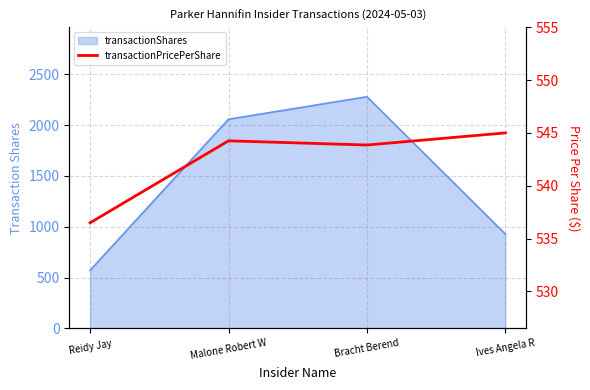

How many interior local valleys (lower than both neighbors) does the data have?

1